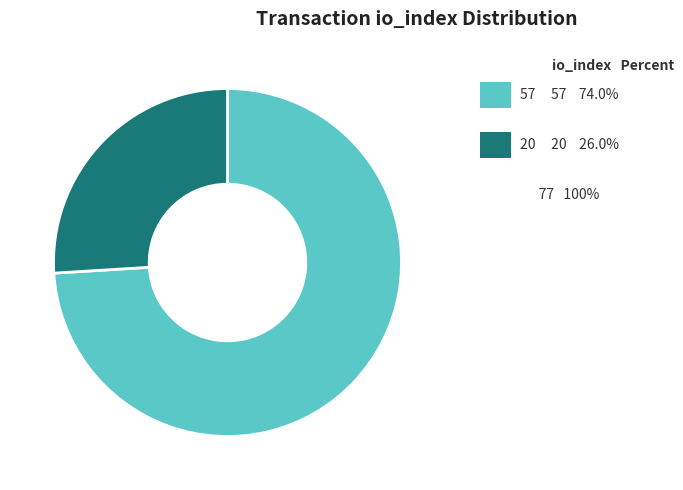

Is there any slice that represents more than half of the pie?

Yes